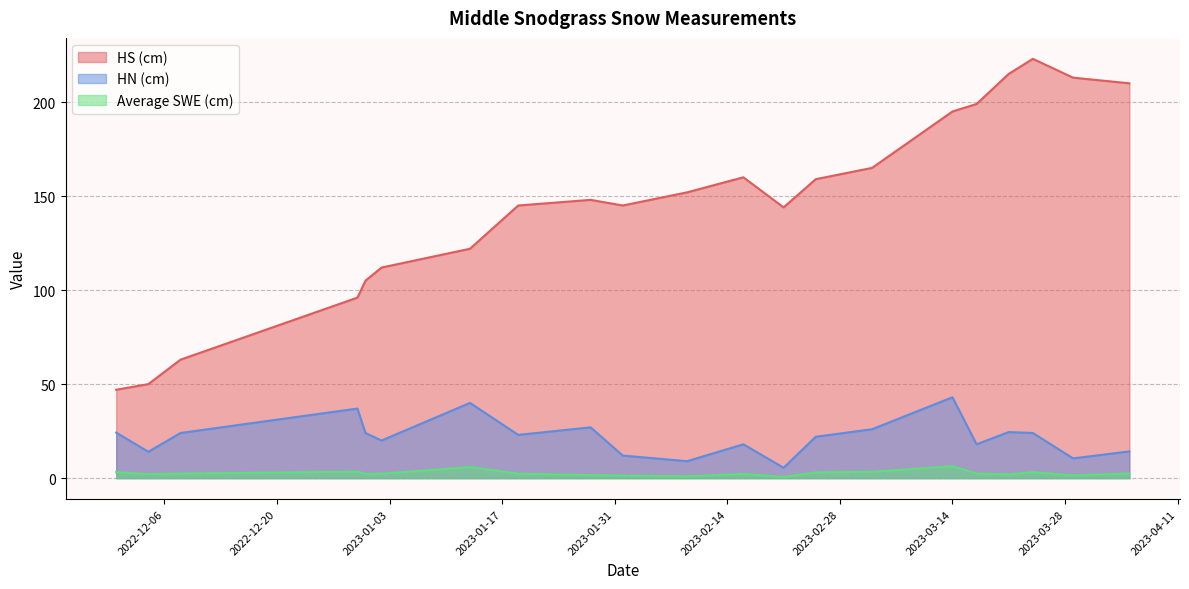

Does the chart have visible grid lines?

Yes